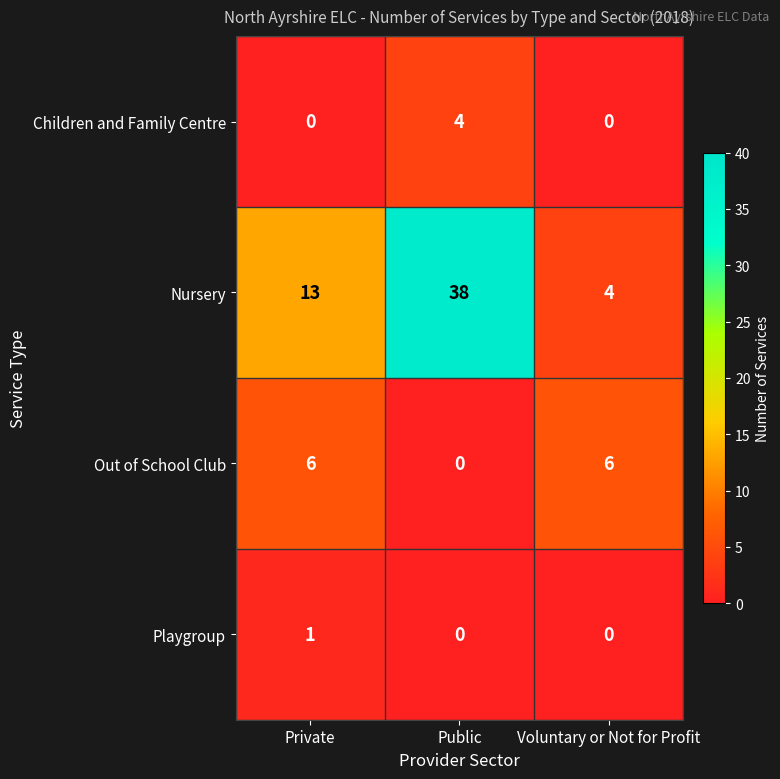

At how many categories does at least one series exceed 21?

1